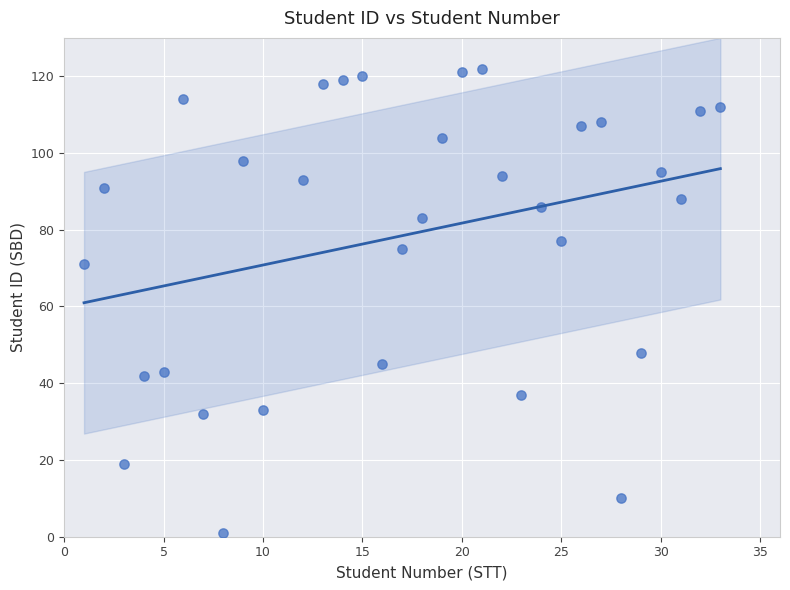

What is the range of X values (max minus min)?

32